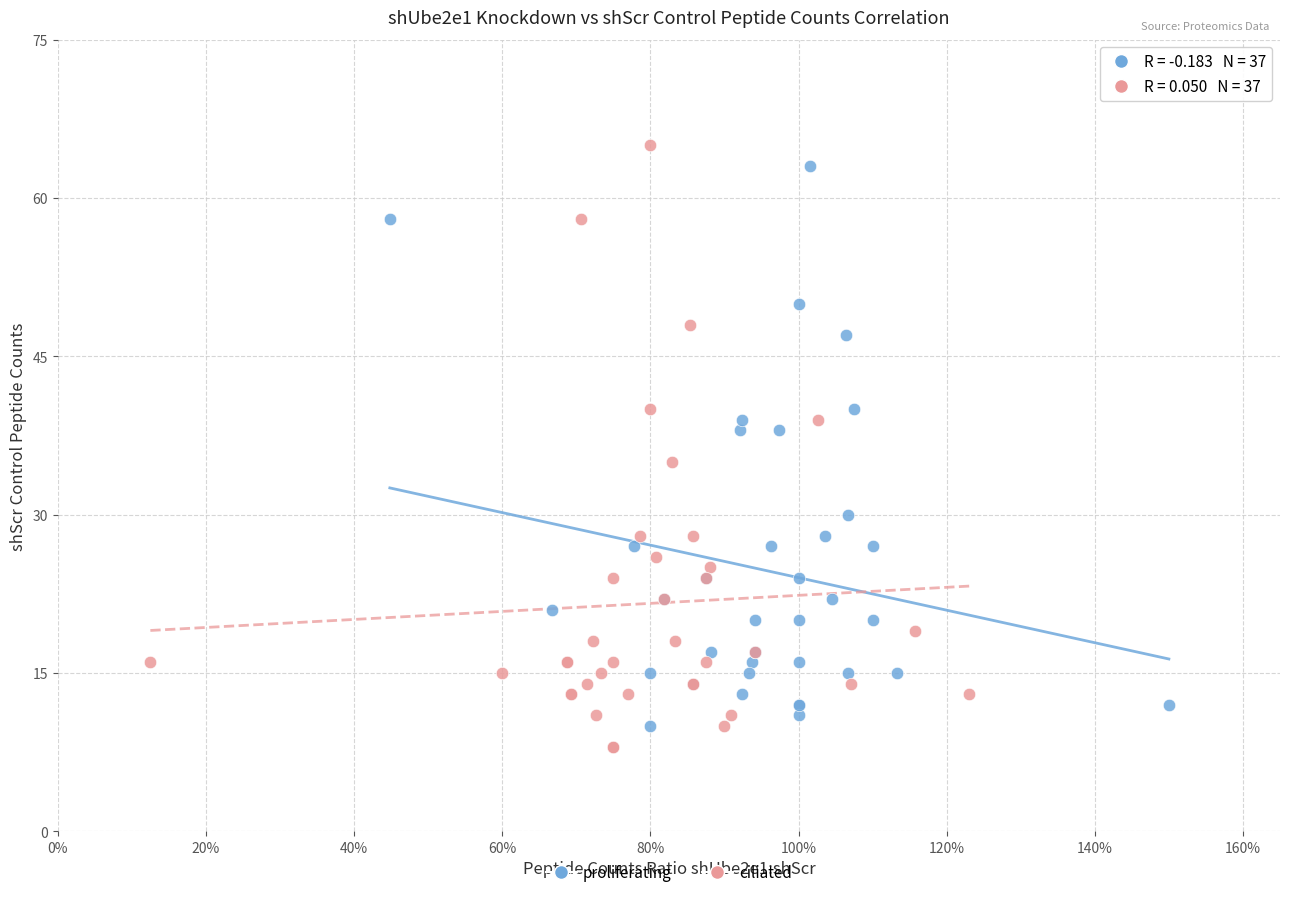

Which series has the largest Y range (max minus min)?

ciliated